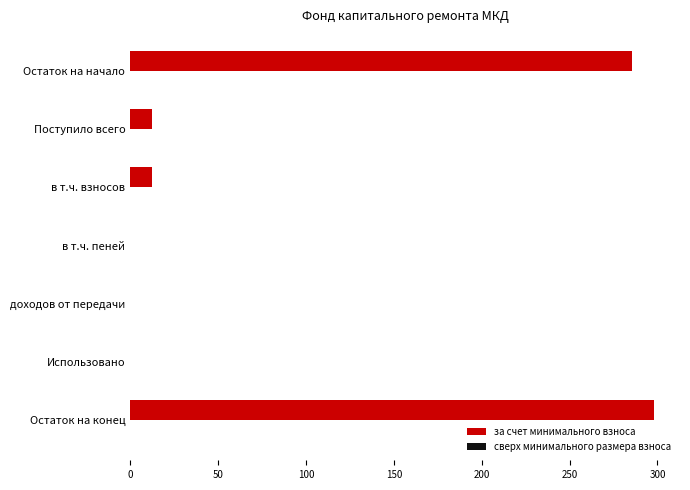

The value at Остаток на конец is 115.3. True or false?

False